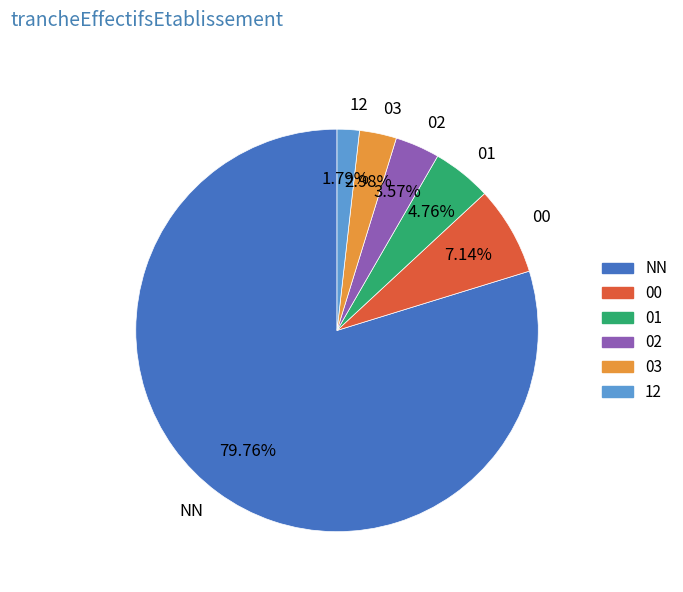

To the nearest percent, what is the average slice percentage?

17%